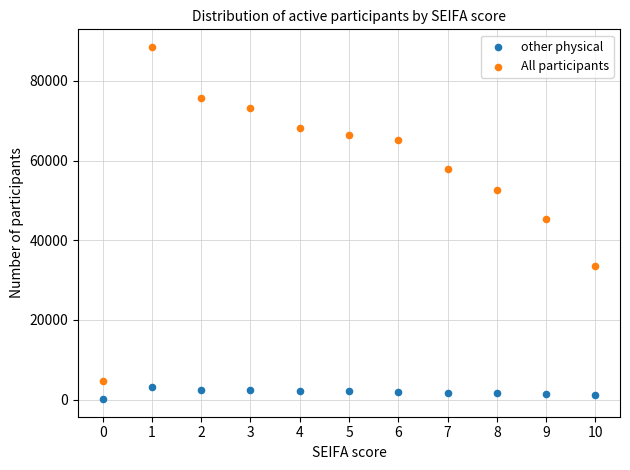

In the All participants series, what Y value is closest to 46630?

45293